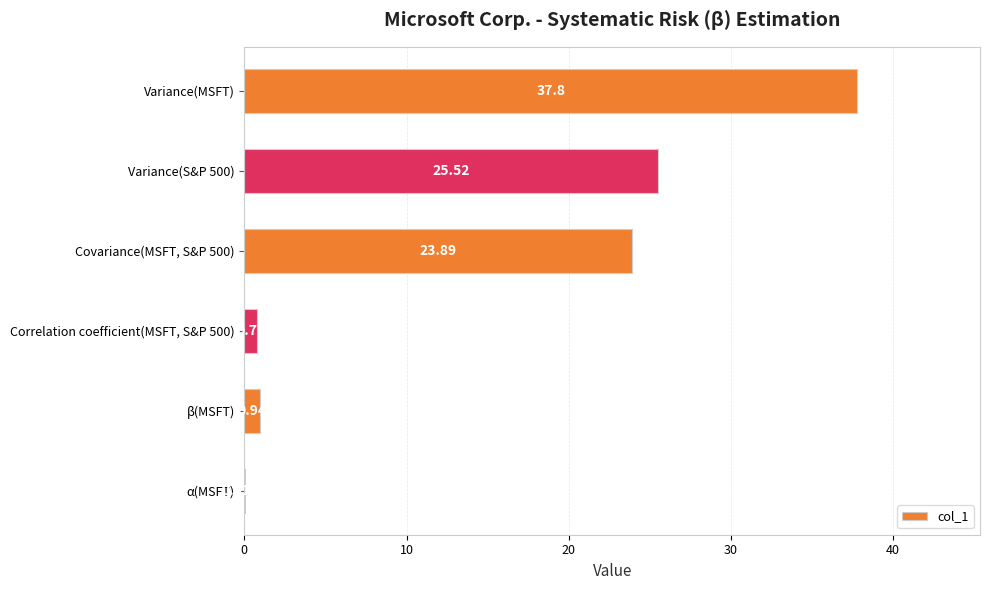

How many data points does each series have?

6